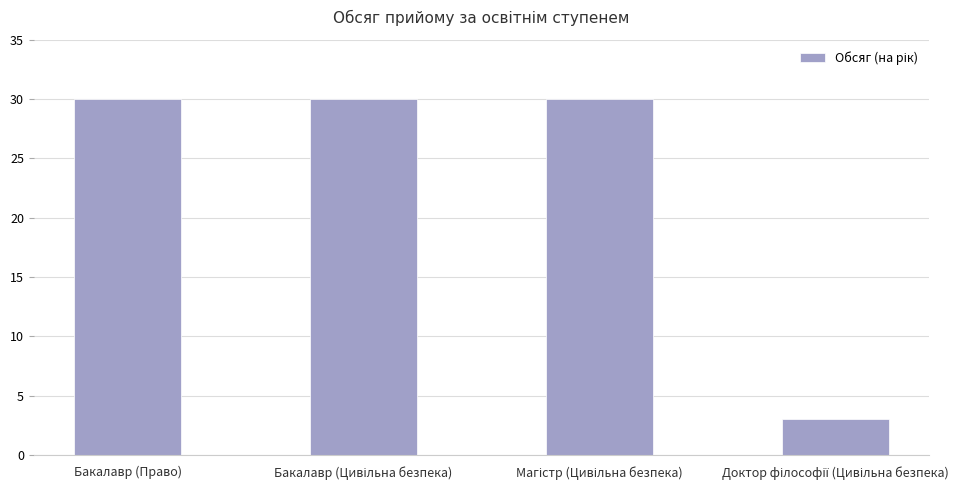

What is the value of the 4th bar from the left?

3